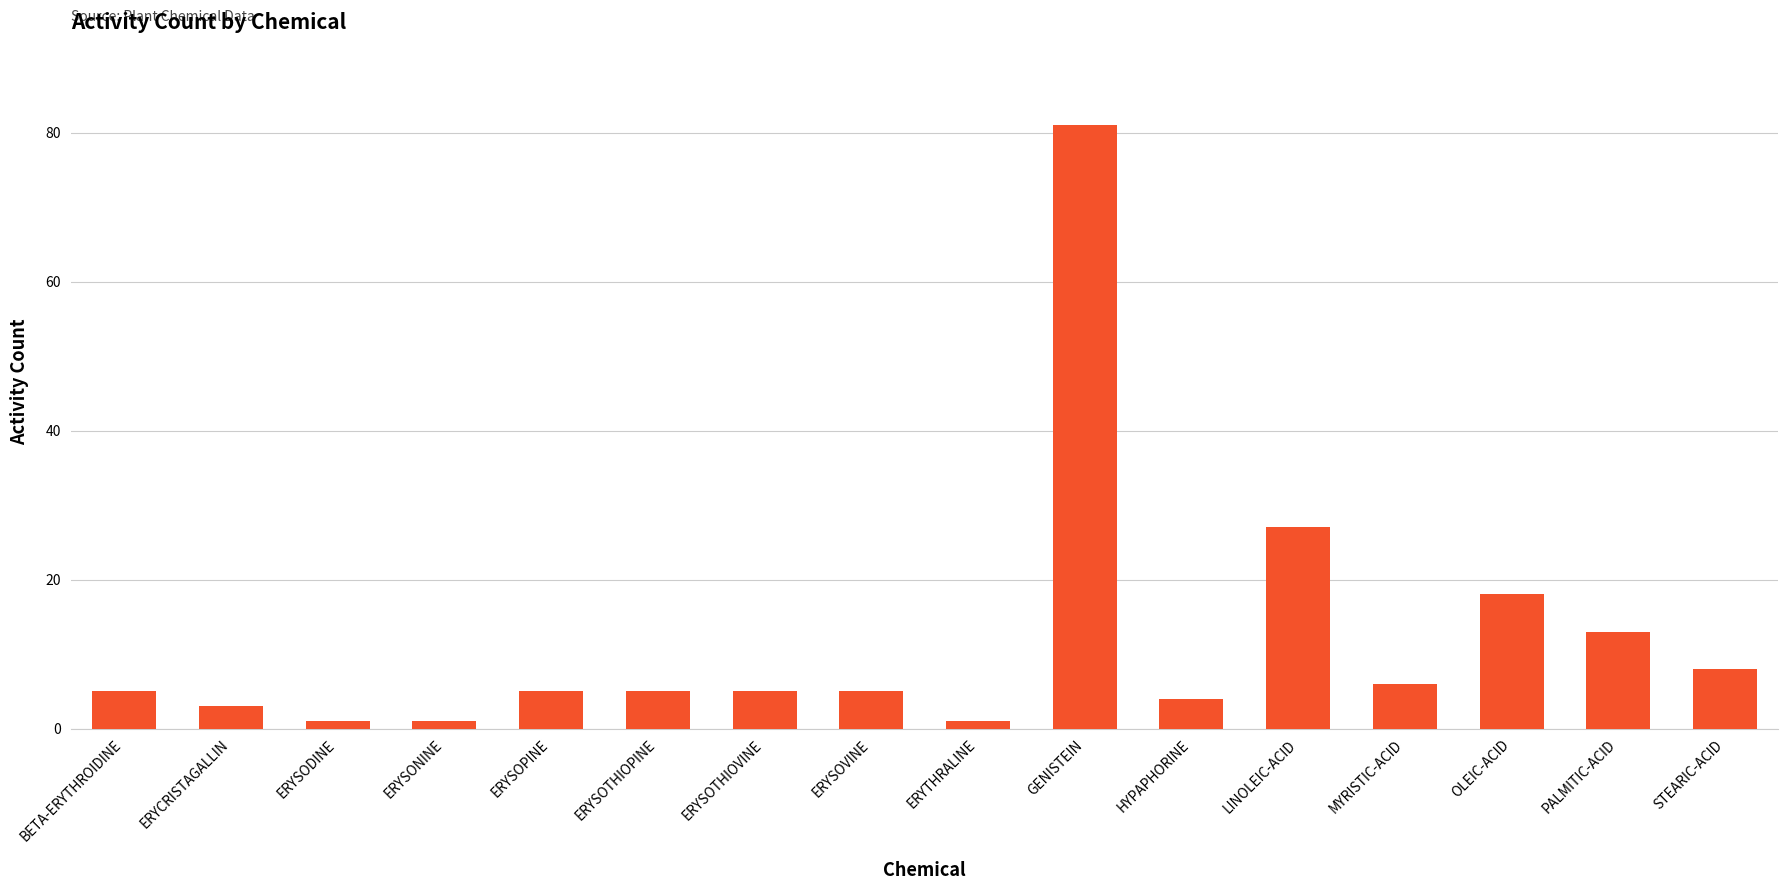

Reading left to right, transcribe all the data shown in this chart.

5	3	1	1	5	5	5	5	1	81	4	27	6	18	13	8